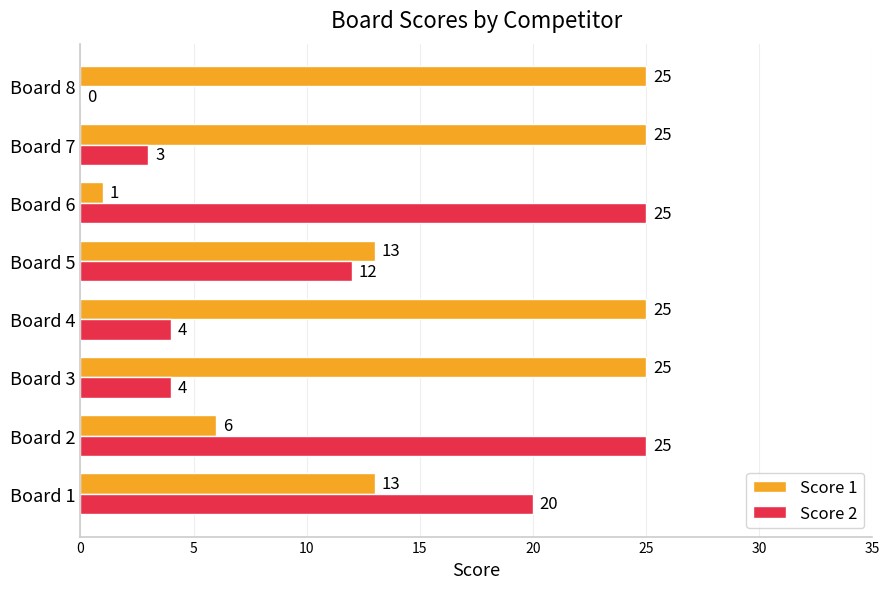

What are all the series names shown in the legend?

Score 1, Score 2